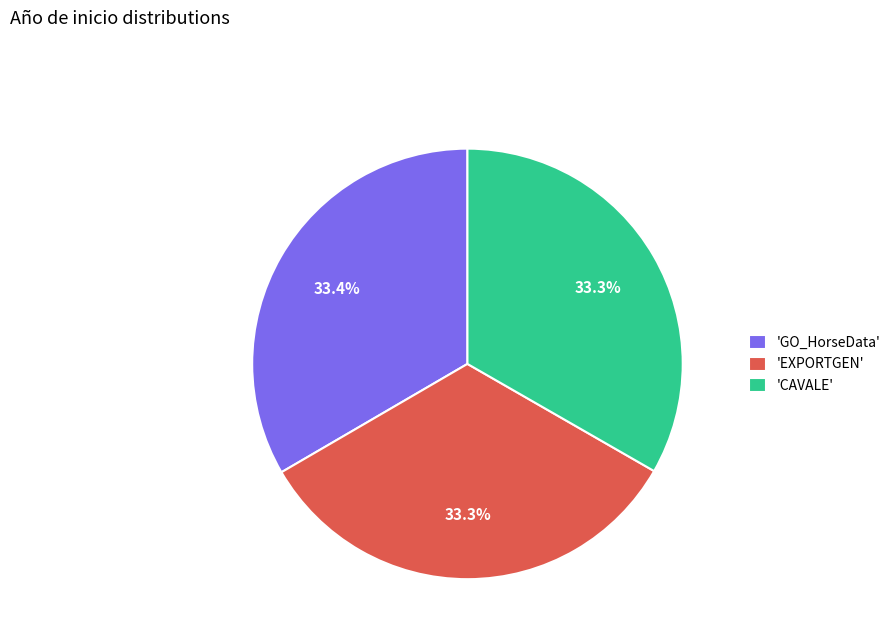

How many segments does this pie chart have?

3